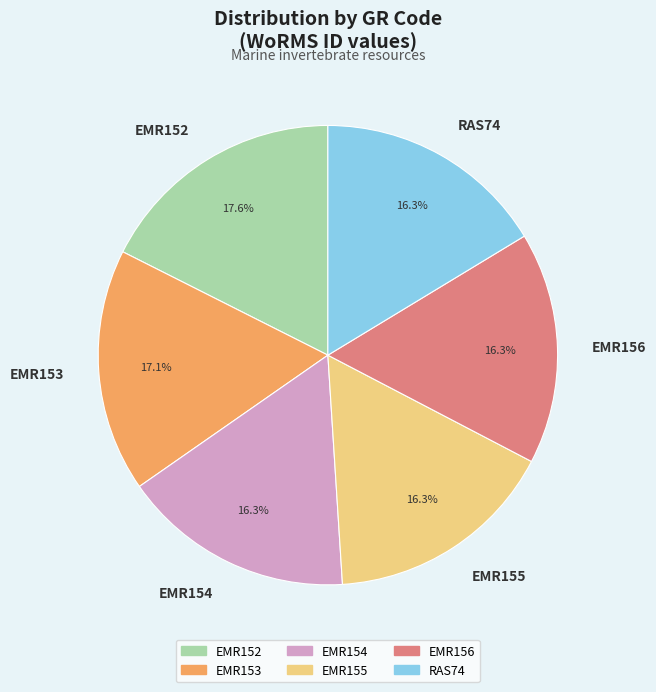

Combined, do EMR155 and EMR153 account for over 50%?

No